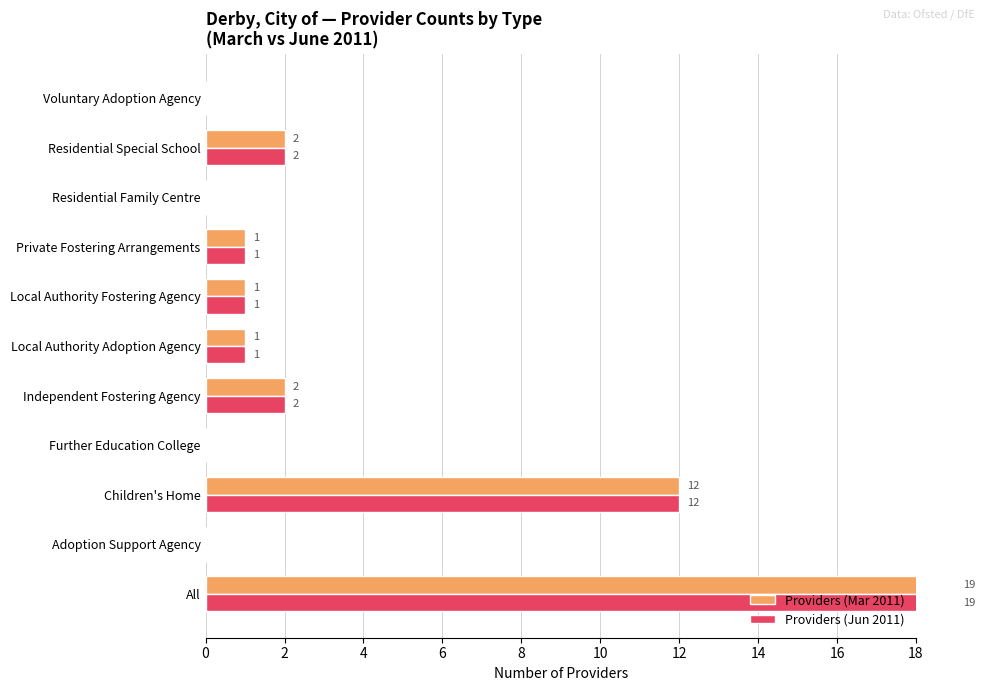

Which series changed the most between 4 and 16?

Providers (Mar 2011)